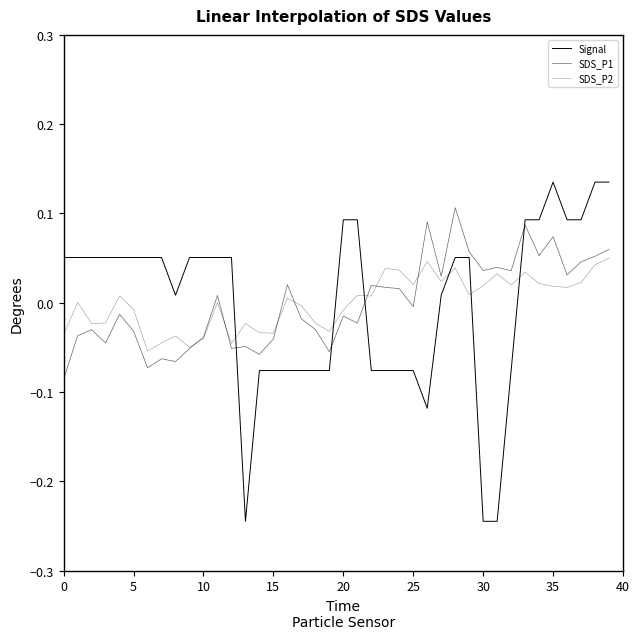

At which category does the chart reach its minimum across all series?

13